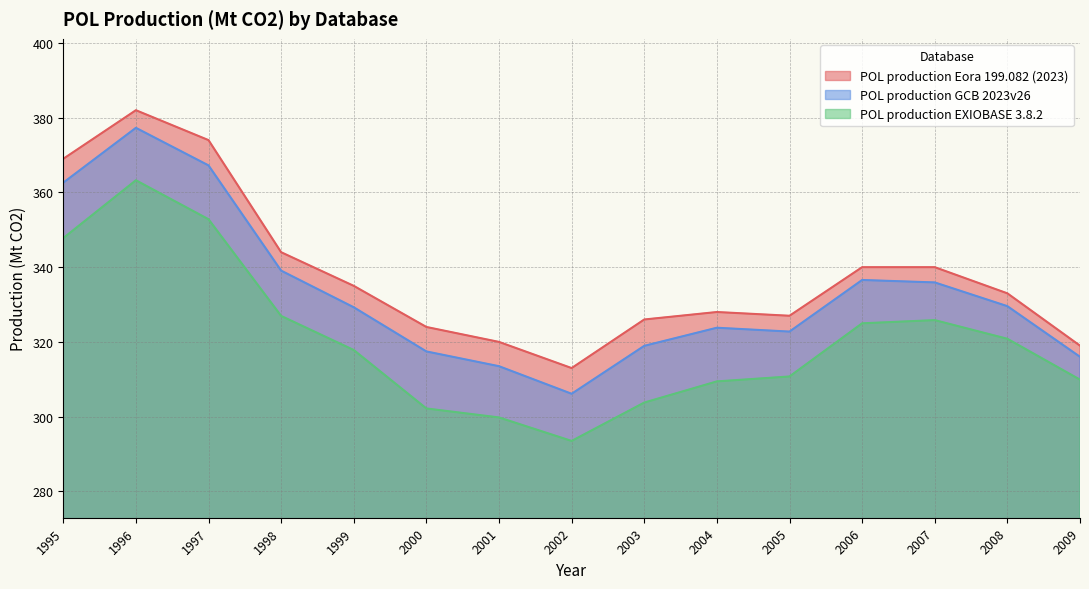

How many interior local valleys does the POL production Eora 199.082 (2023) series have?

2